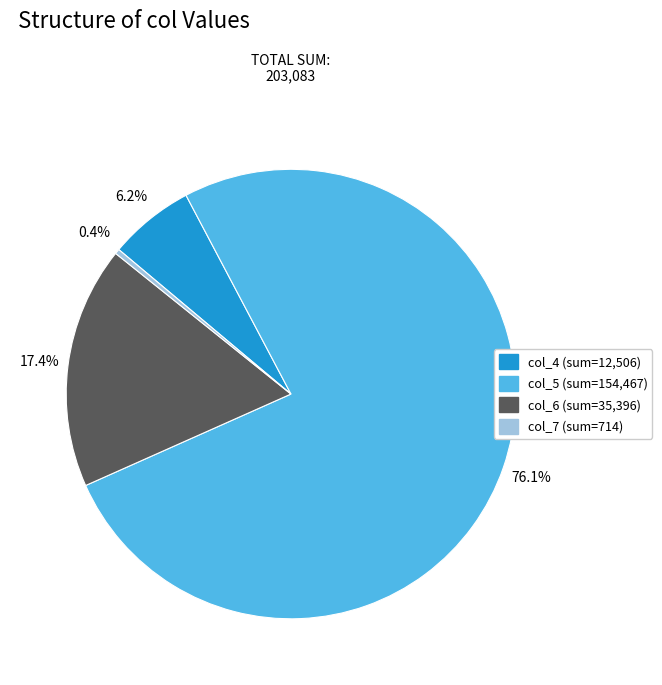

Is there a majority slice in this chart?

Yes